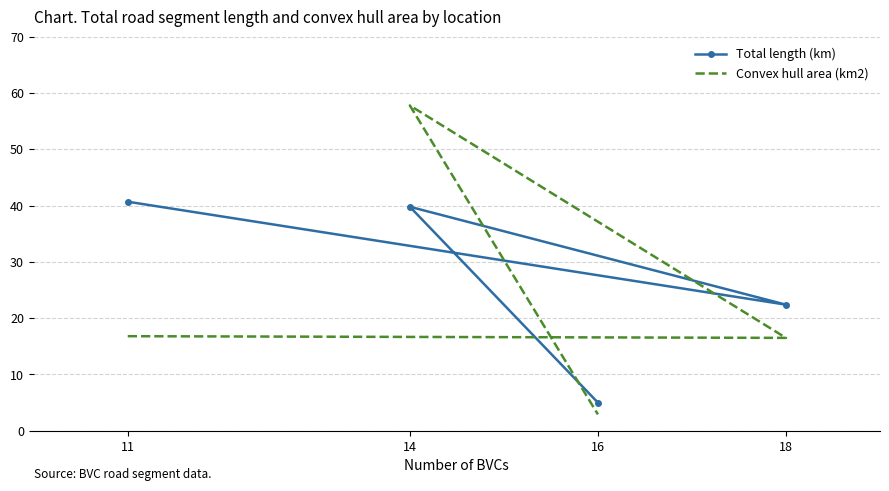

What is the maximum value shown in the chart?

57.8